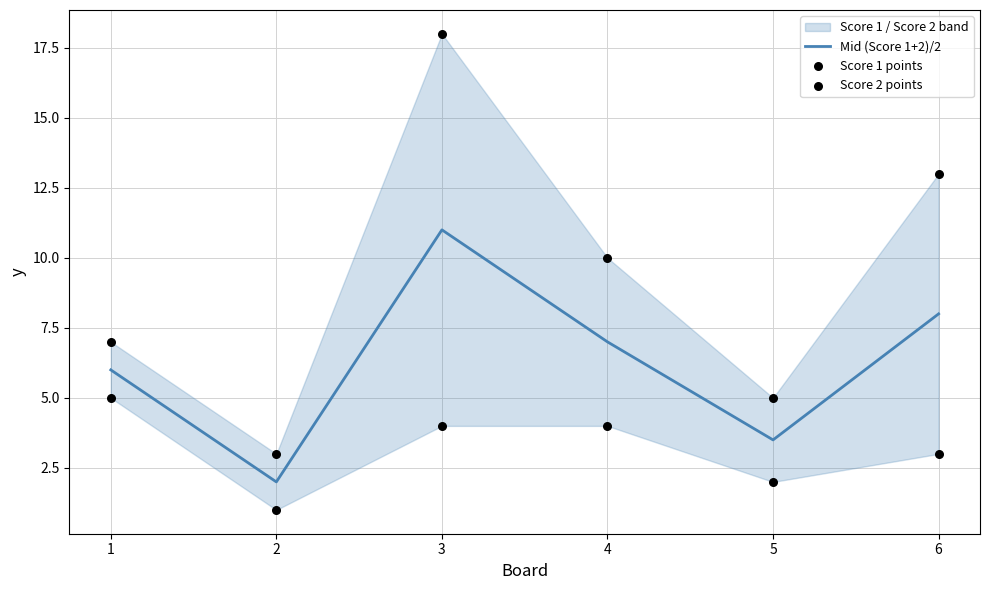

Which series has the largest total across all categories?

Score 1 points